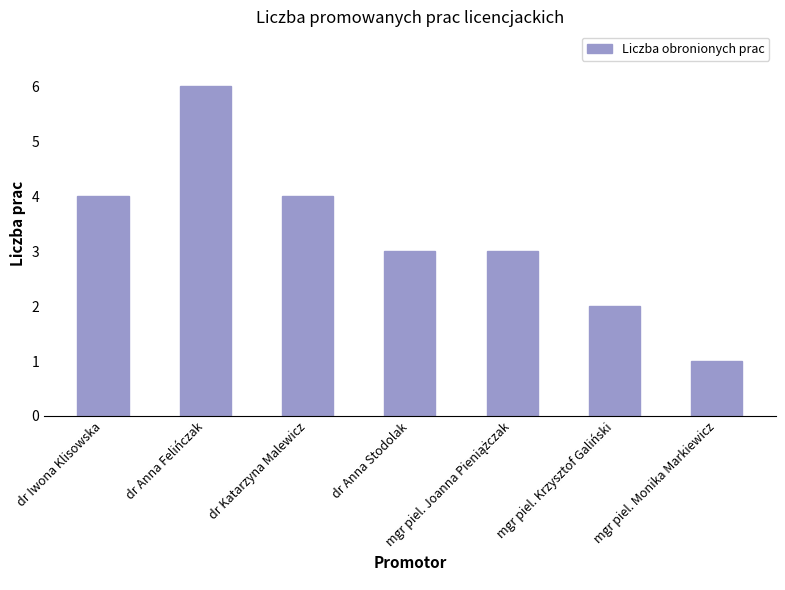

What is the difference between the values at mgr piel. Monika Markiewicz and dr Katarzyna Malewicz?

3